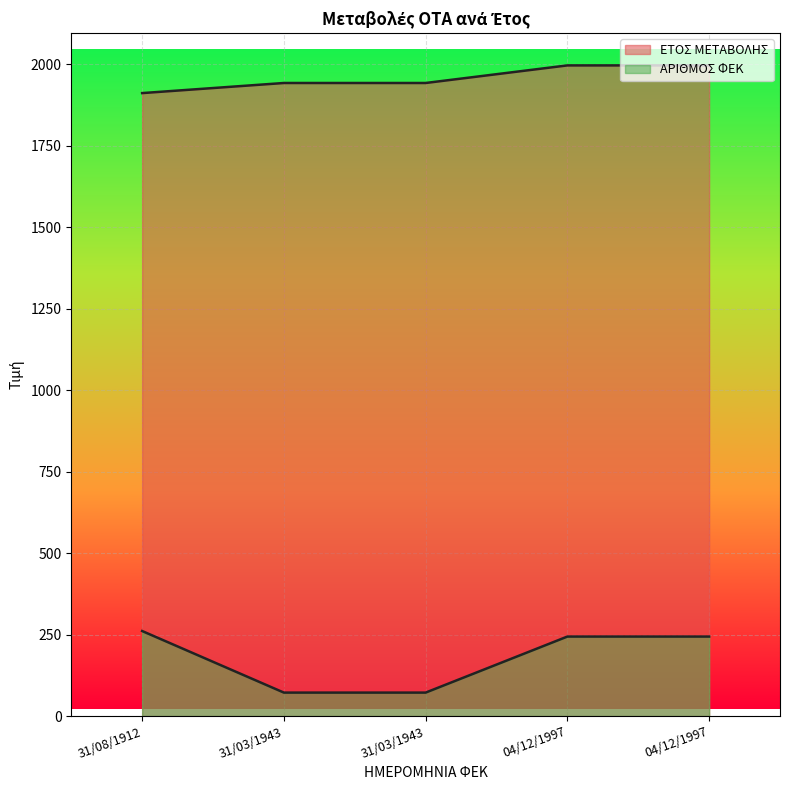

What is the value of the ΑΡΙΘΜΟΣ ΦΕΚ point at the 3rd from the left?

72